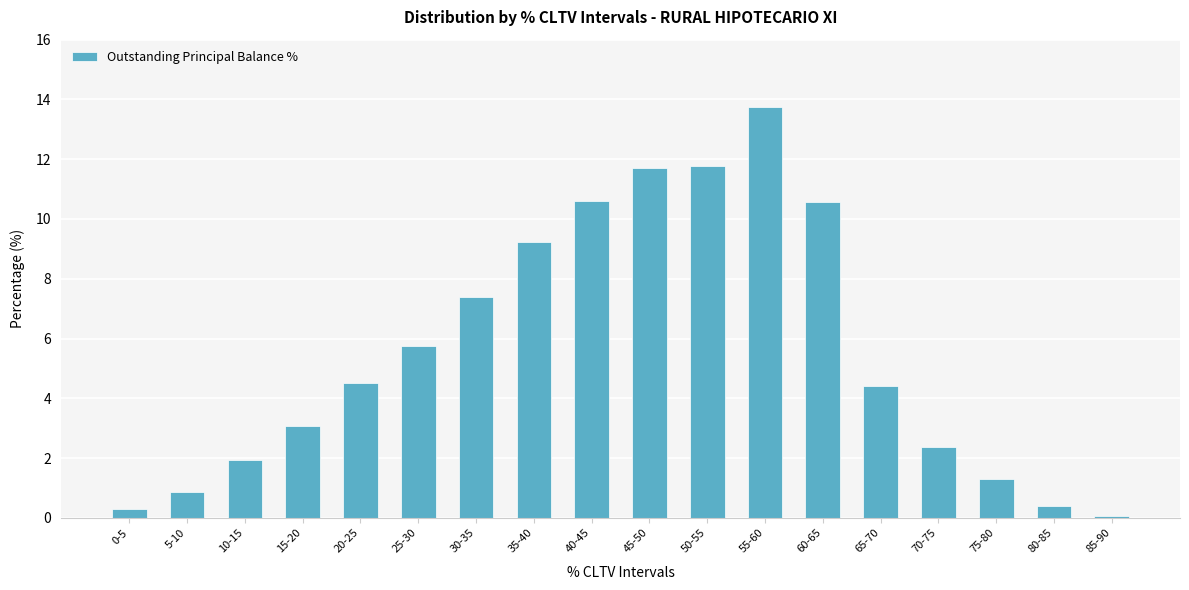

What is the sum of the values at 70-75 and 0-5?

2.7